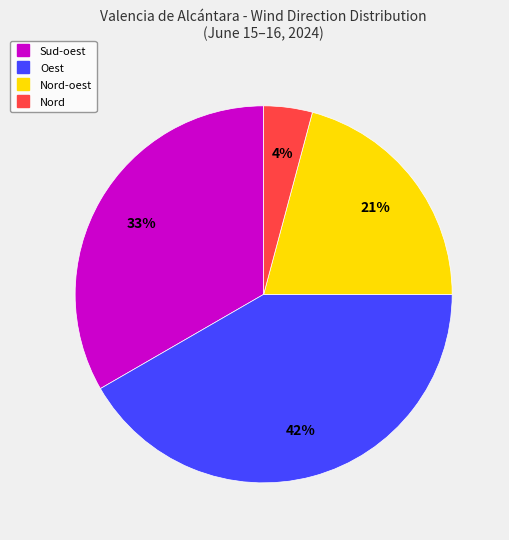

Is there any slice that represents more than half of the pie?

No